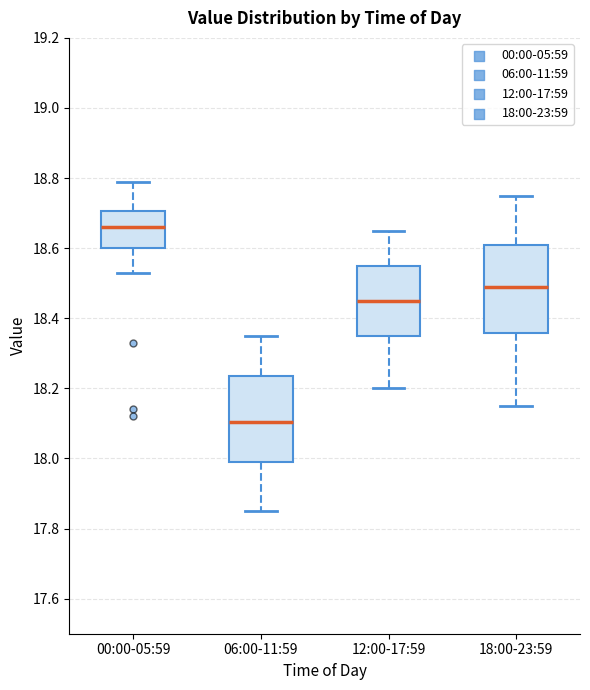

Reading left to right, read every box against the y-axis: the position of its median line, the range the box covers, and the ends of its whiskers. The values are not printed on the chart, so give them approximately, as read against the axis.

00:00-05:59: median 18.66, box 18.60 to 18.70, whiskers 18.54 to 18.80
06:00-11:59: median 18.10, box 18.00 to 18.24, whiskers 17.86 to 18.36
12:00-17:59: median 18.46, box 18.36 to 18.56, whiskers 18.20 to 18.66
18:00-23:59: median 18.50, box 18.36 to 18.62, whiskers 18.16 to 18.76